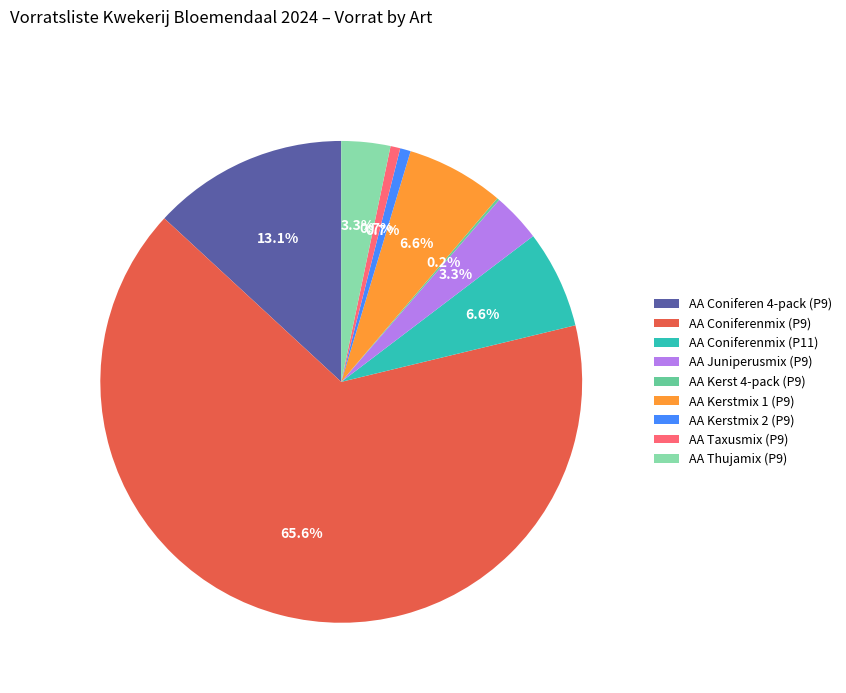

What percentage is NOT represented by AA Kerstmix 2 (P9)?

99.3%